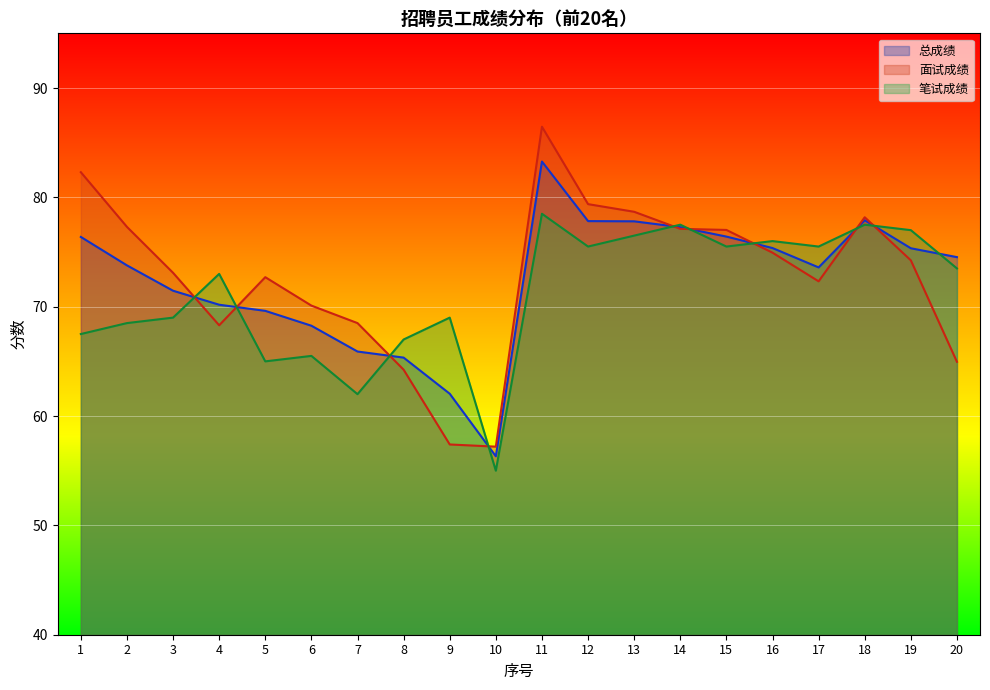

What is the difference between the 笔试成绩 values at 13 and 17?

1.0